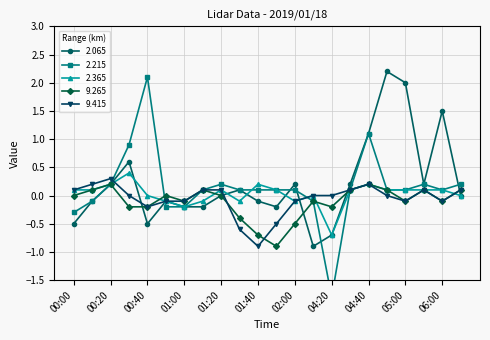

At how many categories does at least one series exceed 0?

18